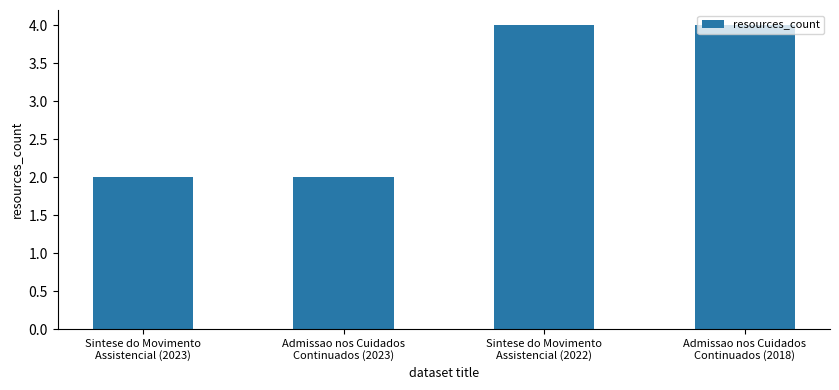

What is the value of the 3rd bar from the left?

4